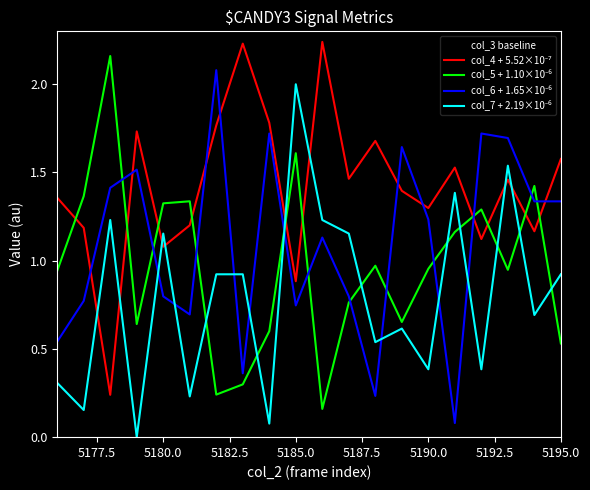

Which series has the largest total across all categories?

col_4 + 5.52×10⁻⁷